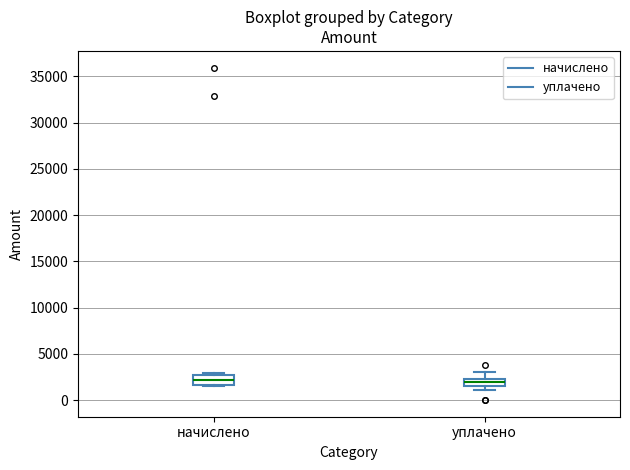

Where is the lower edge of the box for начислено on the y-axis? The values are not printed on the chart, so give them approximately, as read against the axis.

1500